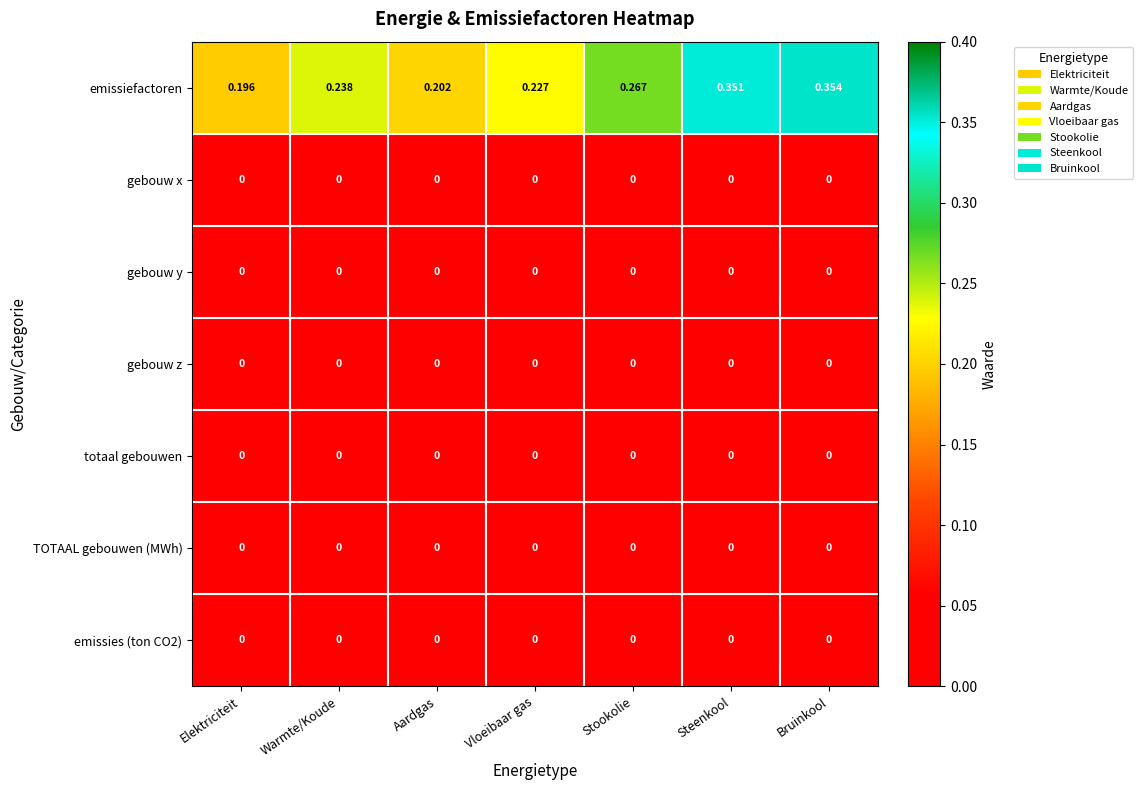

At how many categories does at least one series exceed 0?

7